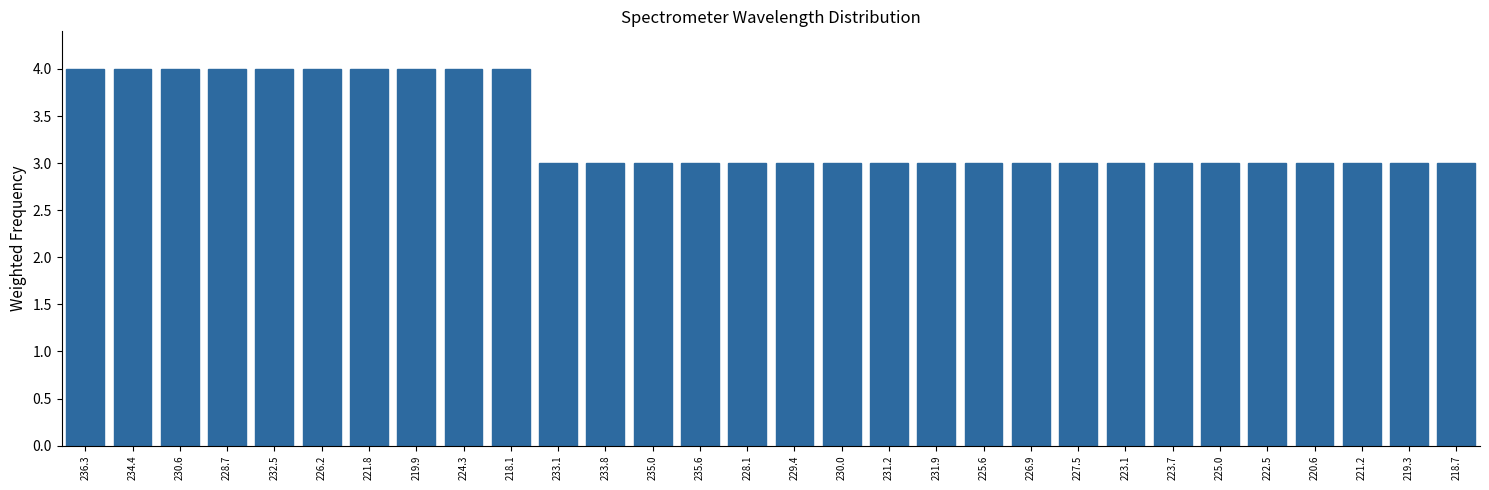

Reading left to right, transcribe all the data shown in this chart.

236.3=4	234.4=4	230.6=4	228.7=4	232.5=4	226.2=4	221.8=4	219.9=4	224.3=4	218.1=4	233.1=3	233.8=3	235.0=3	235.6=3	228.1=3	229.4=3	230.0=3	231.2=3	231.9=3	225.6=3	226.9=3	227.5=3	223.1=3	223.7=3	225.0=3	222.5=3	220.6=3	221.2=3	219.3=3	218.7=3